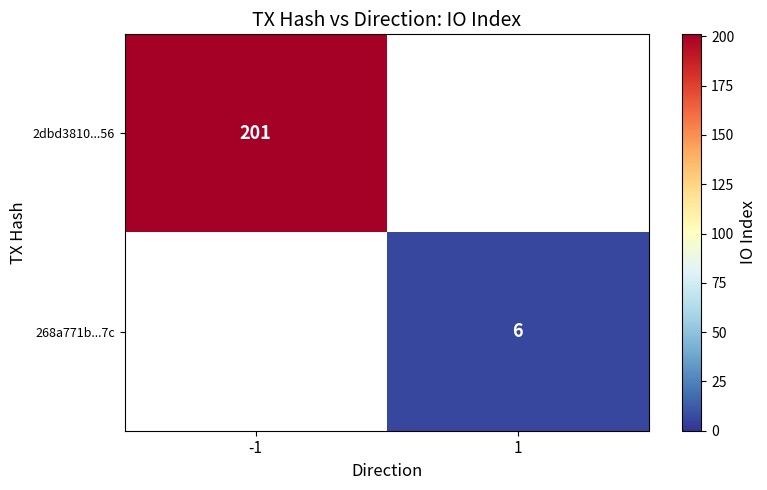

Is it true that 268a771b...7c equals 6 at 1?

True